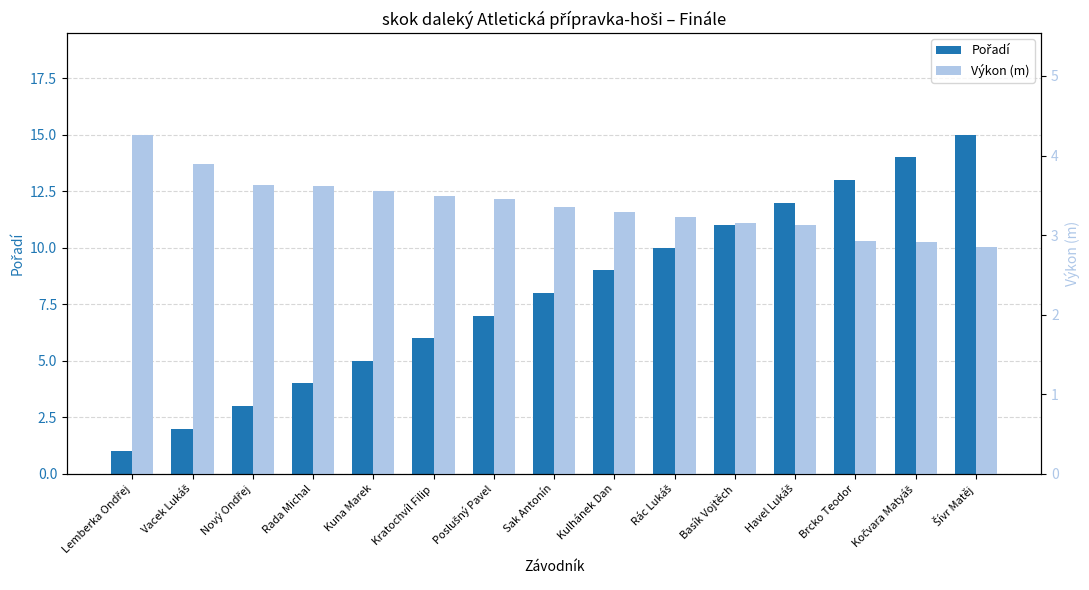

What is the total value across all series at Šívr Matěj?

17.9